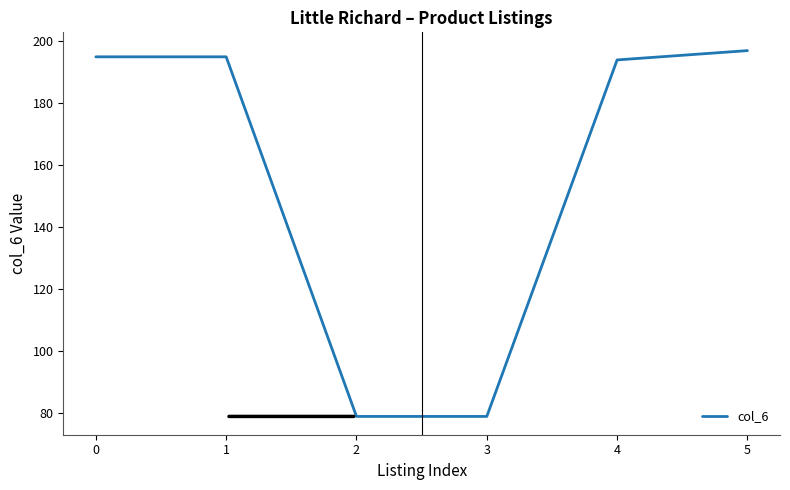

How many series are shown in this chart?

1